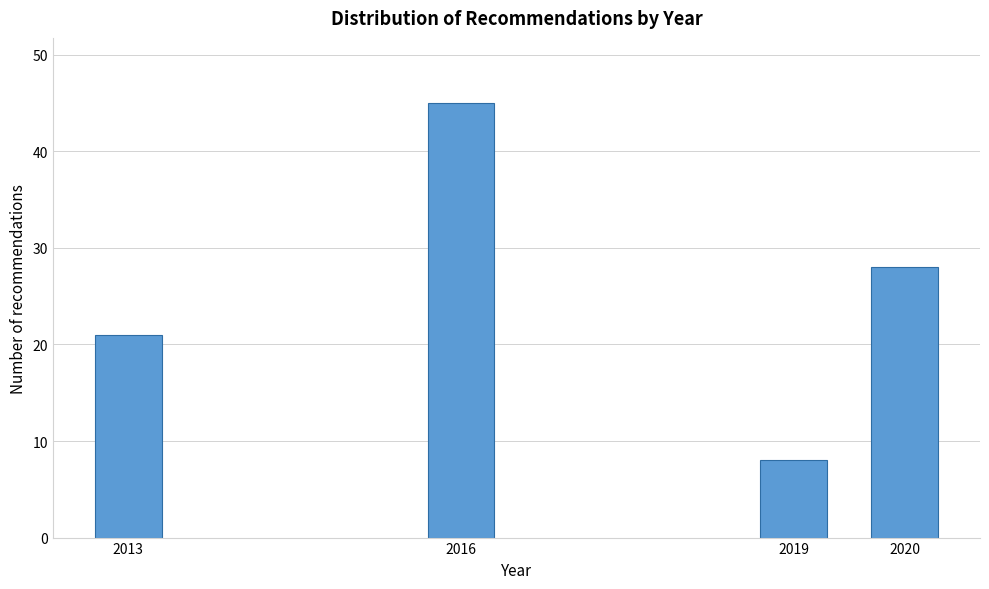

Reading right to left, list all the values displayed in this chart.

28	8	45	21